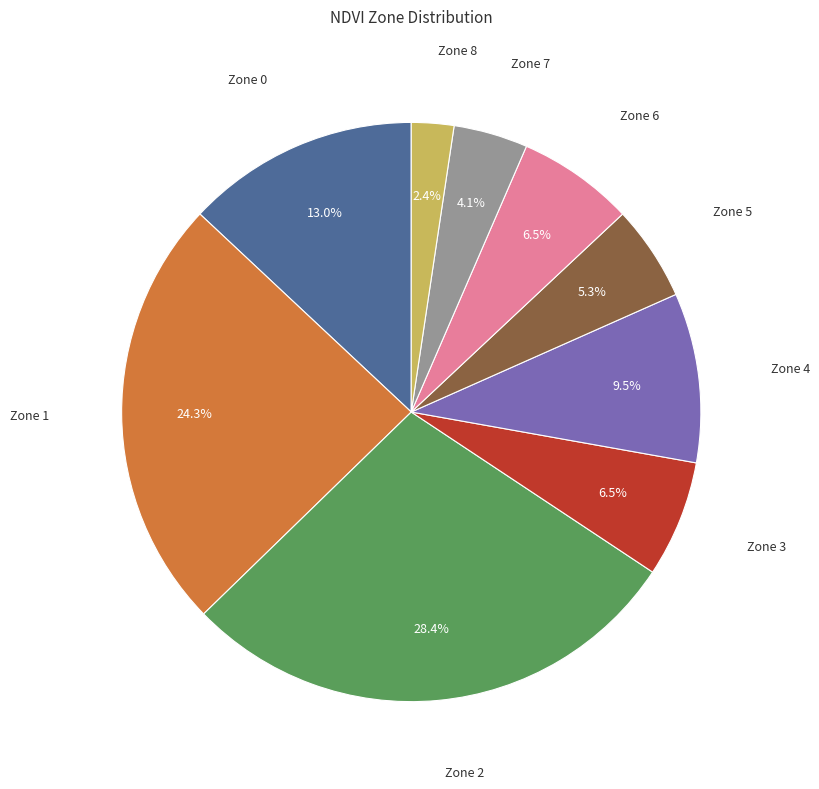

Is there a majority slice in this chart?

No